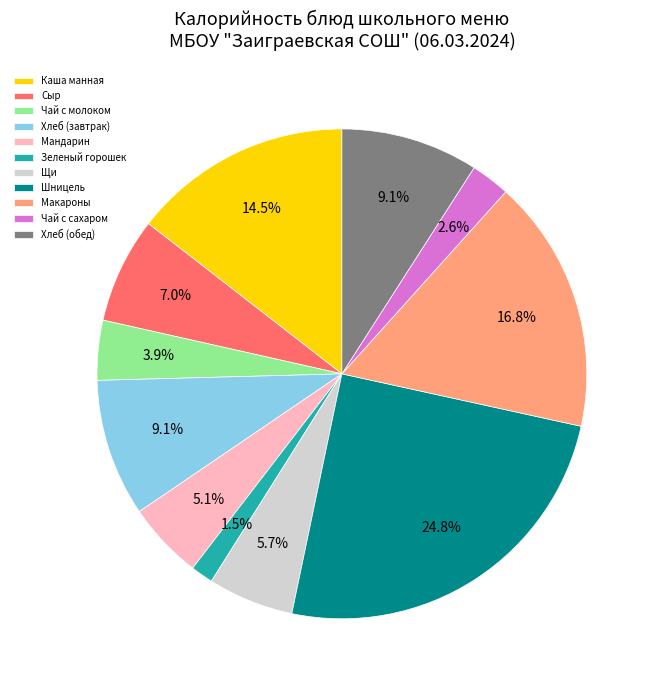

Is the sum of Чай с сахаром and Сыр greater than half?

No